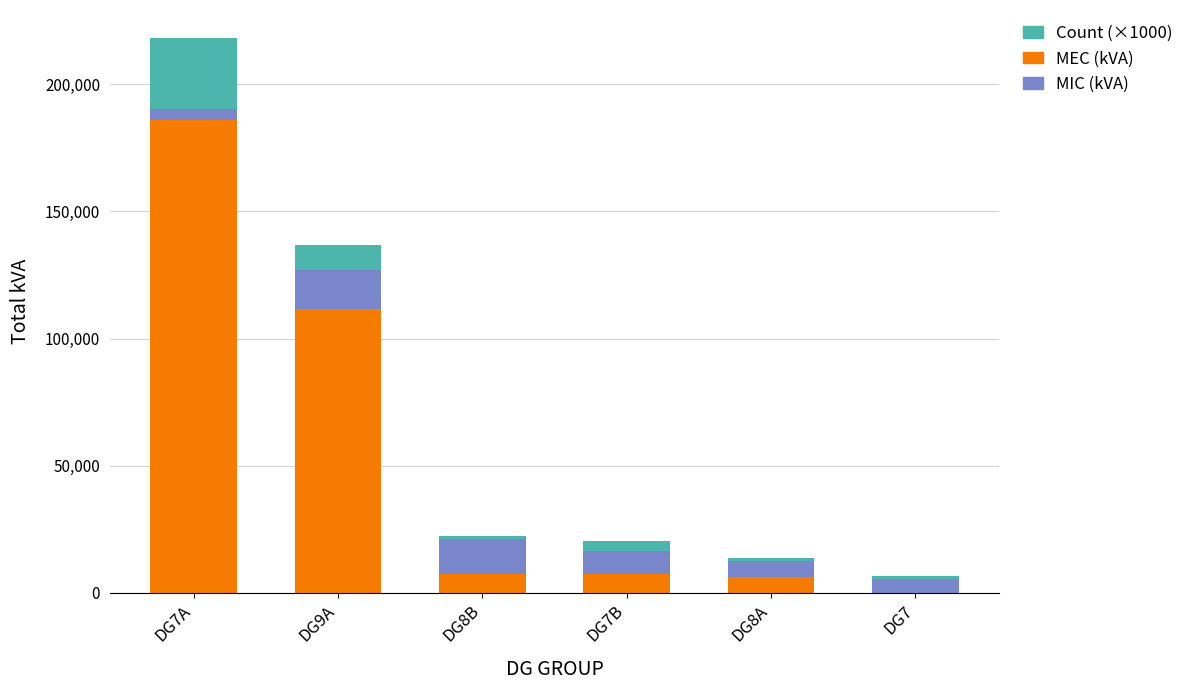

Which category has the highest value in the MEC (kVA) series?

DG7A